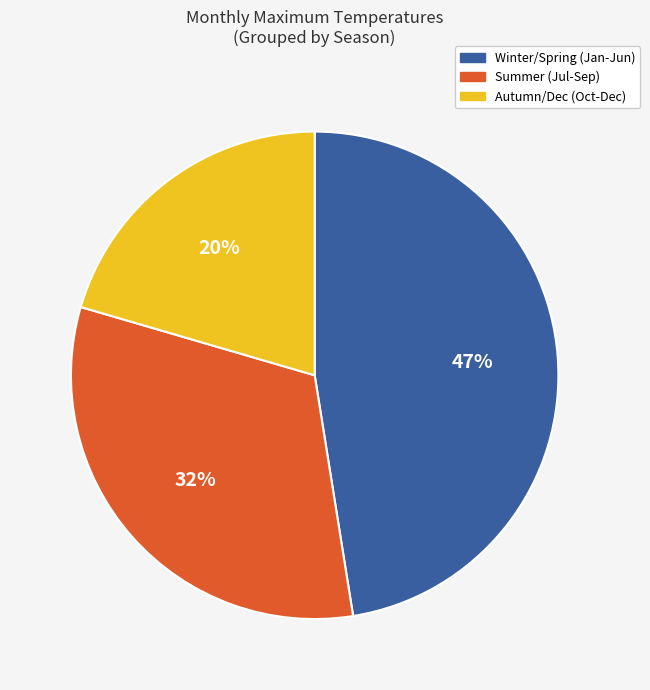

The Summer (Jul-Sep) slice represents 32% of the pie. True or false?

True